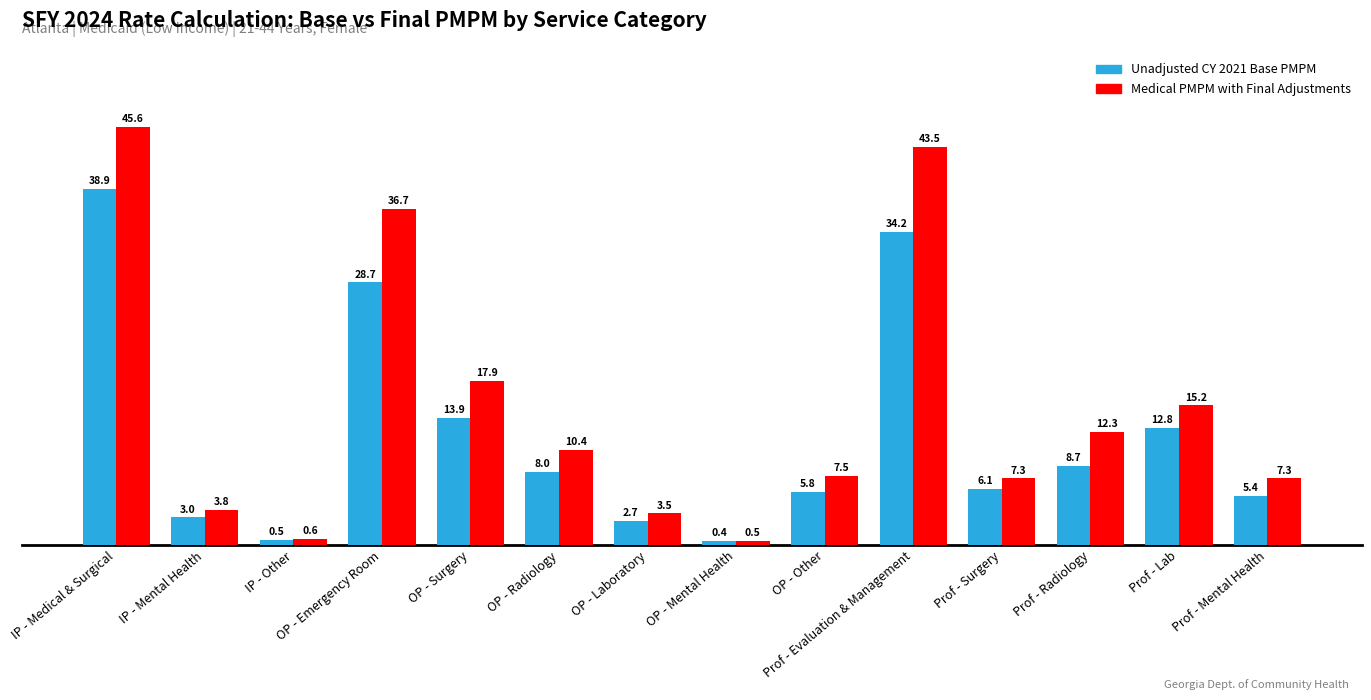

Reading left to right, transcribe all the data shown in this chart.

Unadjusted CY 2021 Base PMPM: 38.9	3.0	0.5	28.7	13.9	8.0	2.7	0.4	5.8	34.2	6.1	8.7	12.8	5.4
Medical PMPM with Final Adjustments: 45.6	3.8	0.6	36.7	17.9	10.4	3.5	0.5	7.5	43.5	7.3	12.3	15.2	7.3